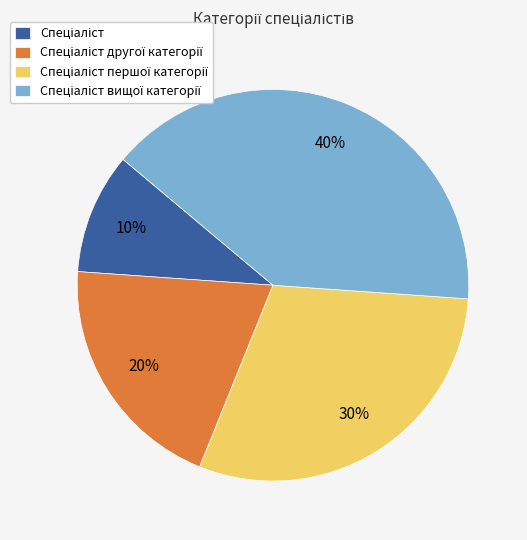

Is there any slice that represents more than half of the pie?

No